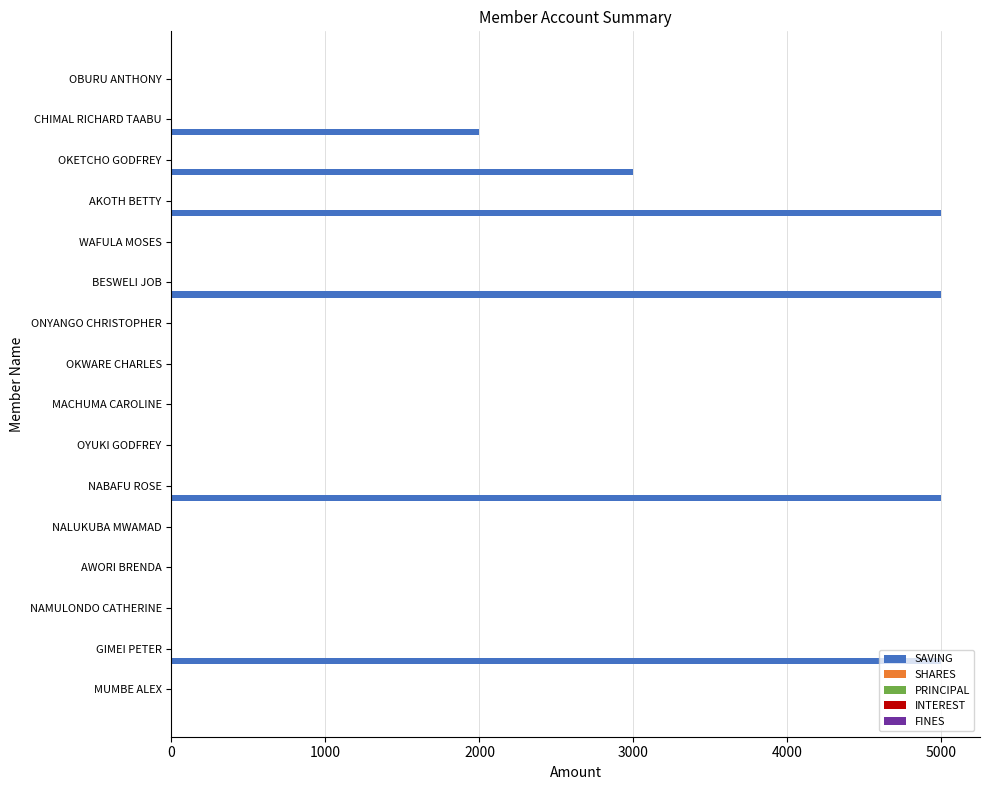

Which series changed the most between AWORI BRENDA and NABAFU ROSE?

SAVING